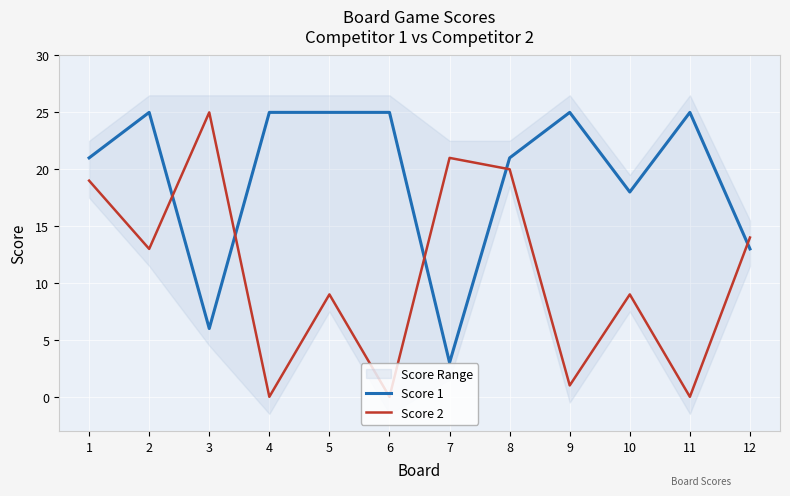

Reading left to right, what are all the values shown in this chart?

Score 1: 1=21	2=25	3=6	4=25	5=25	6=25	7=3	8=21	9=25	10=18	11=25	12=13
Score 2: 1=19	2=13	3=25	4=0	5=9	6=0	7=21	8=20	9=1	10=9	11=0	12=14